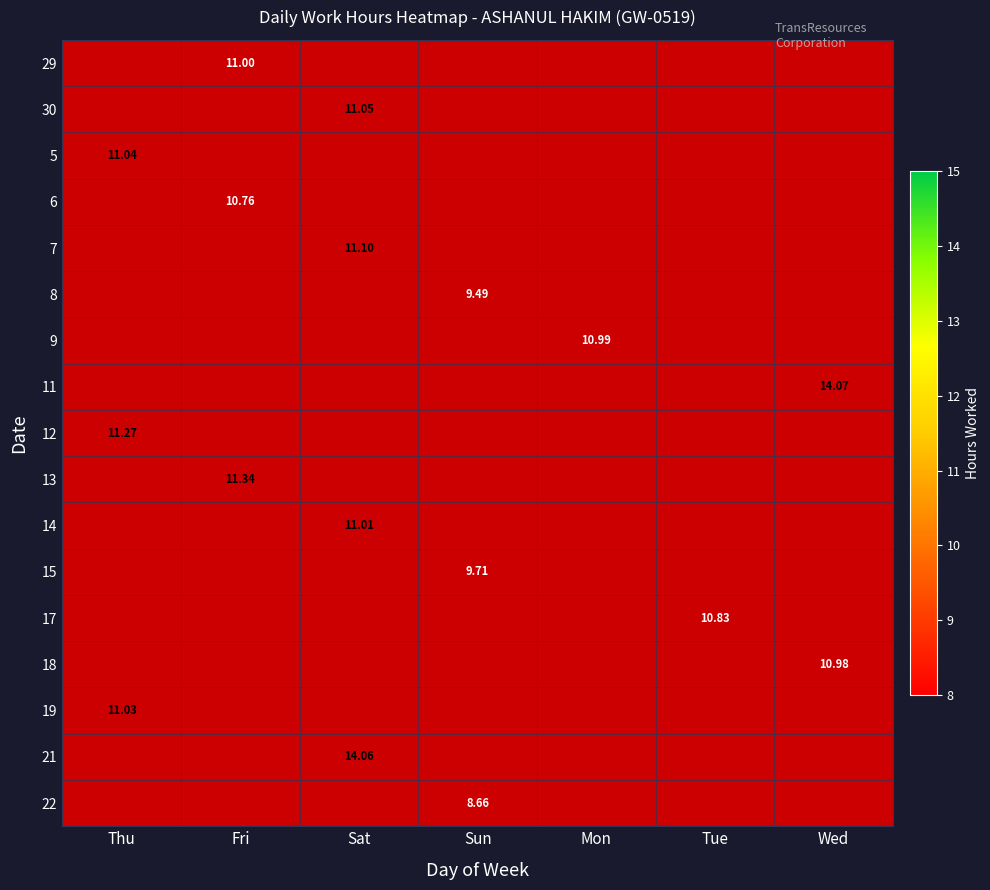

What is the minimum value shown in the chart?

8.7